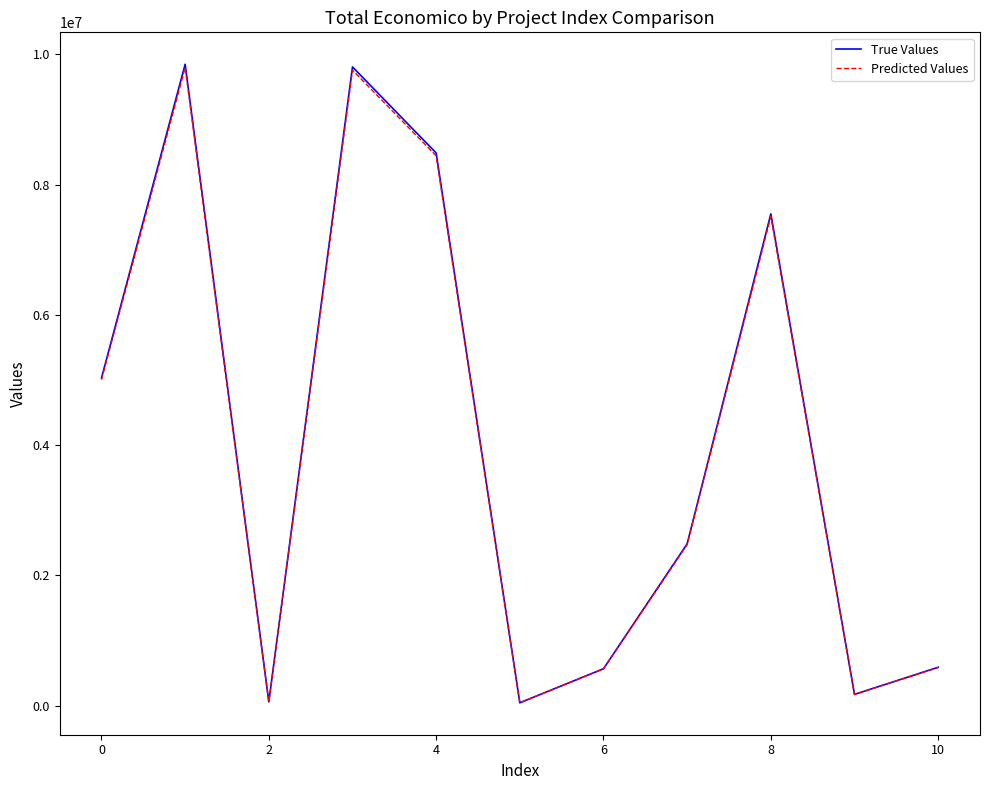

What is the greatest value displayed?

9847932.0